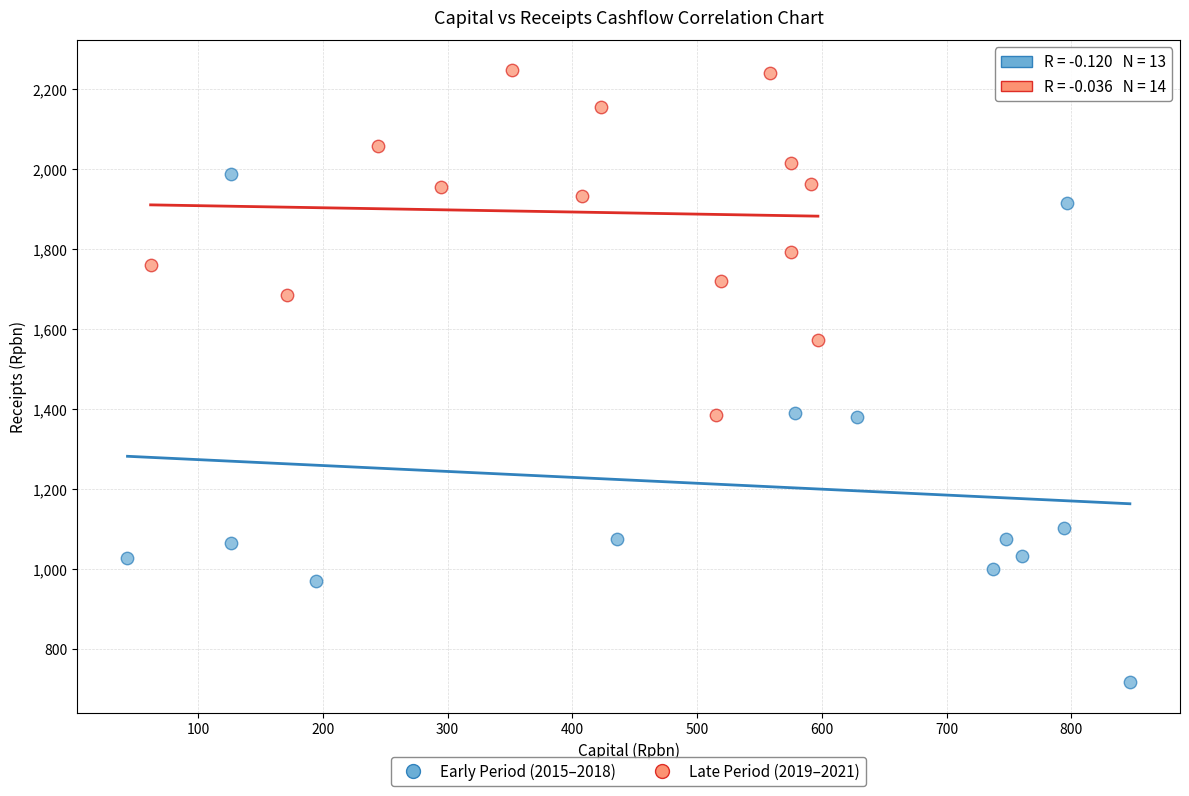

Which series contains the highest Y value?

Late Period (2019–2021)